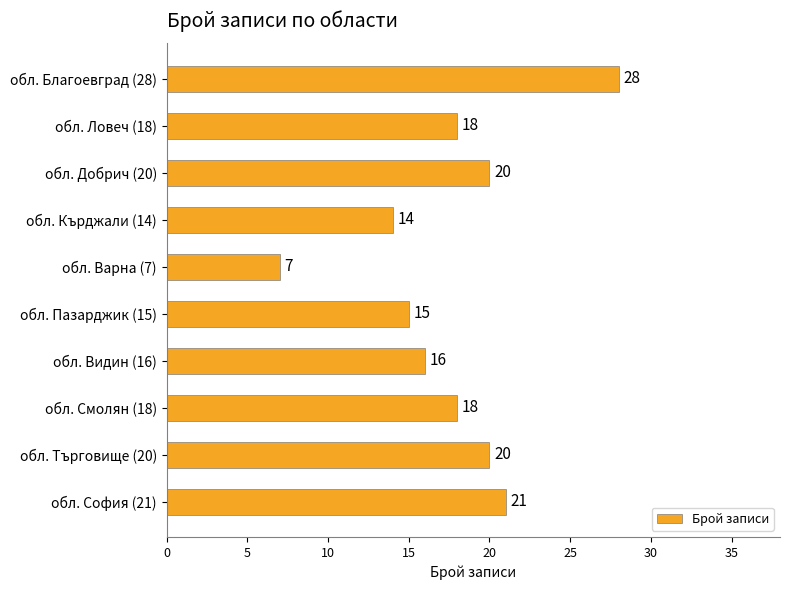

At which category does the chart reach its minimum across all series?

обл. Варна (7)